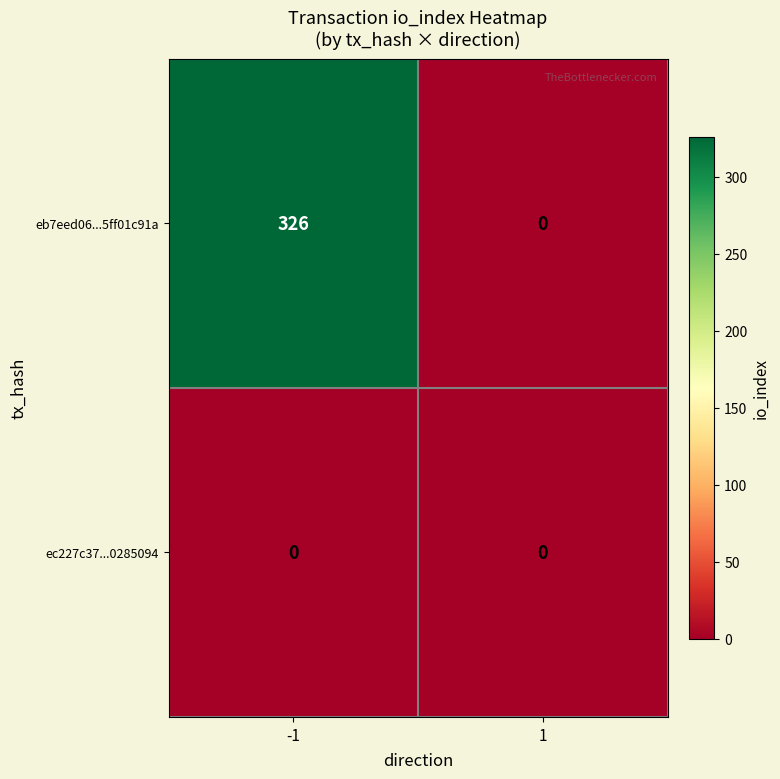

At which category is the sum across all series the highest?

-1